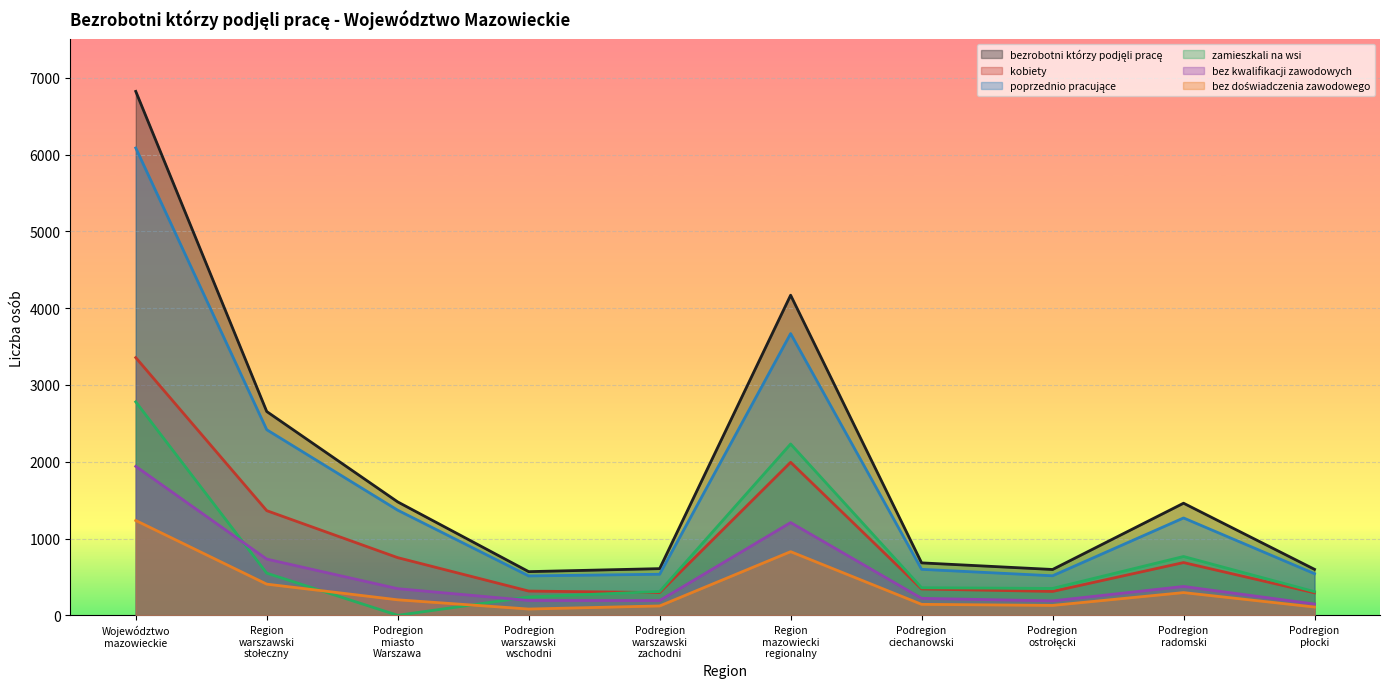

True or false: poprzednio pracujące and zamieszkali na wsi cross at least once.

False